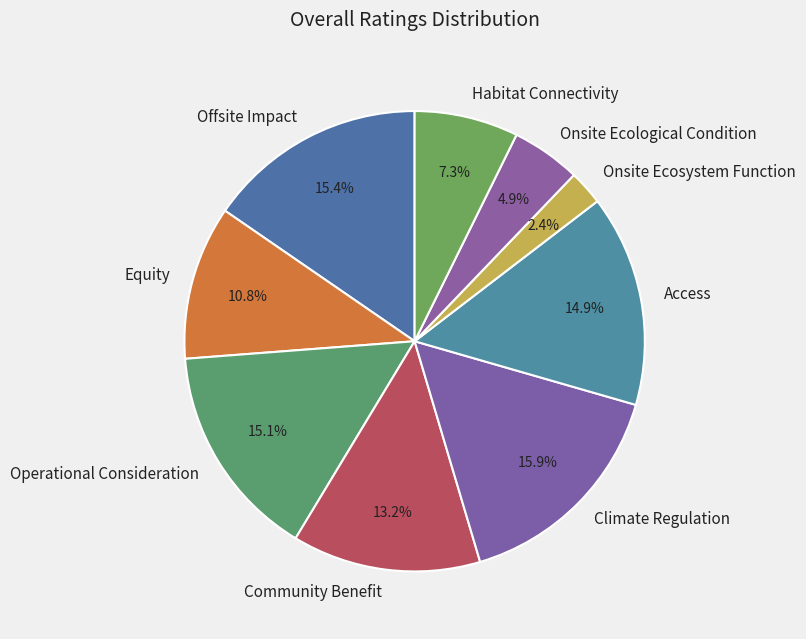

Between Climate Regulation and Onsite Ecological Condition, which is larger?

Climate Regulation